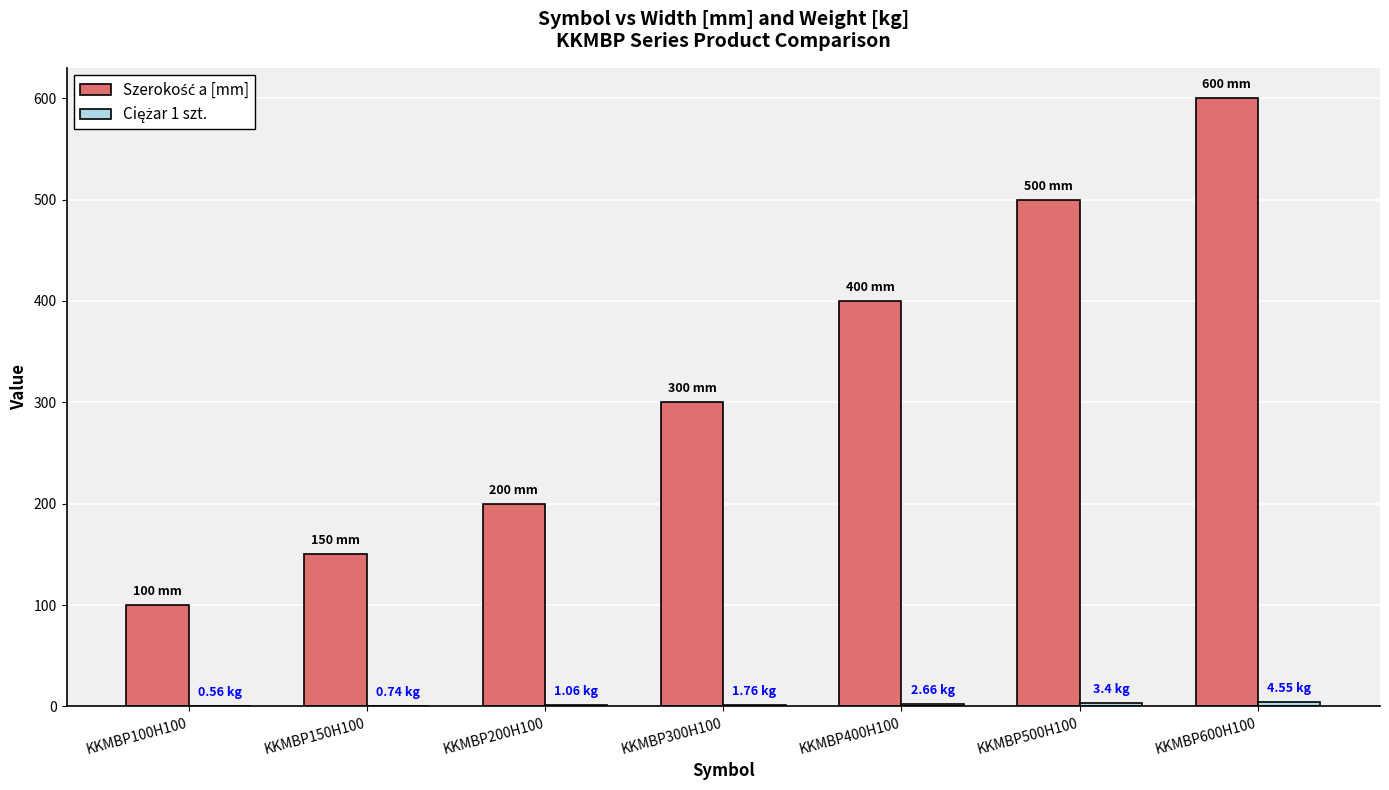

At which category is the sum across all series the highest?

KKMBP600H100